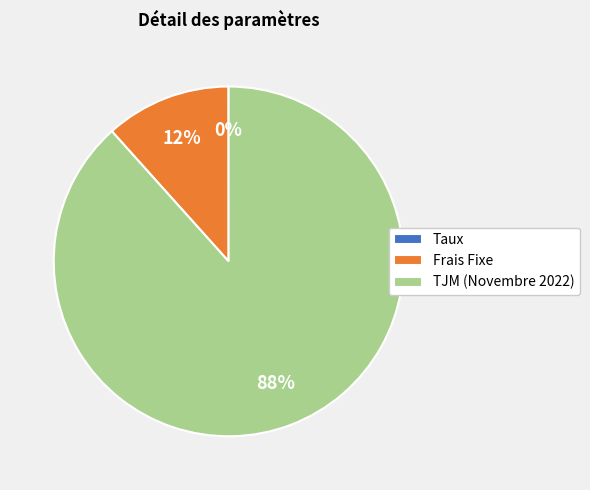

True or false: TJM (Novembre 2022) accounts for 76% of the total.

False